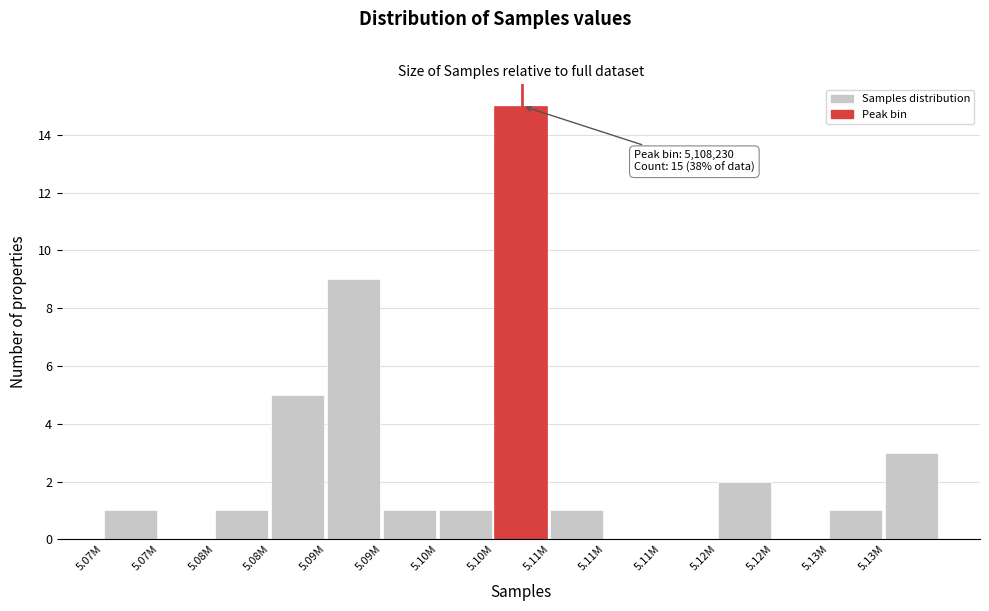

Count the number of categories in the chart.

15